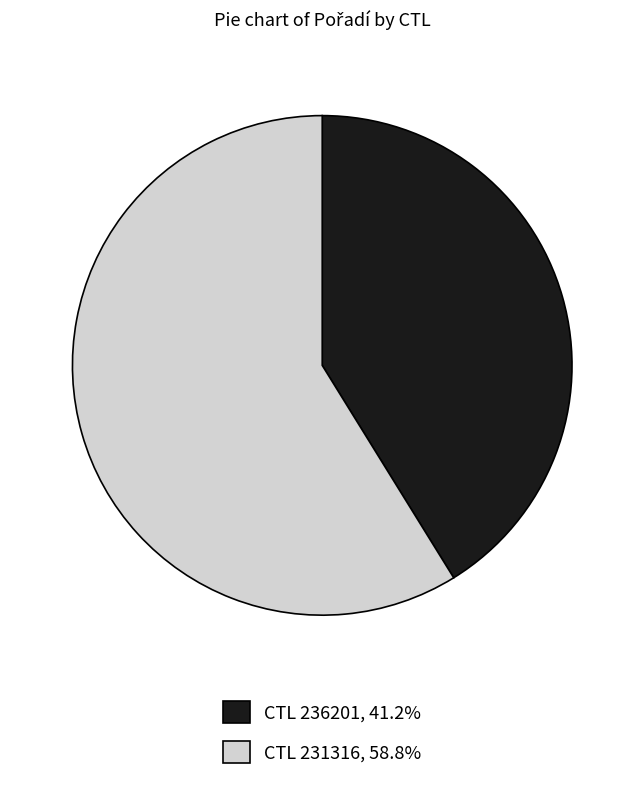

Combined, do CTL 236201, 41.2% and CTL 231316, 58.8% account for over 50%?

Yes